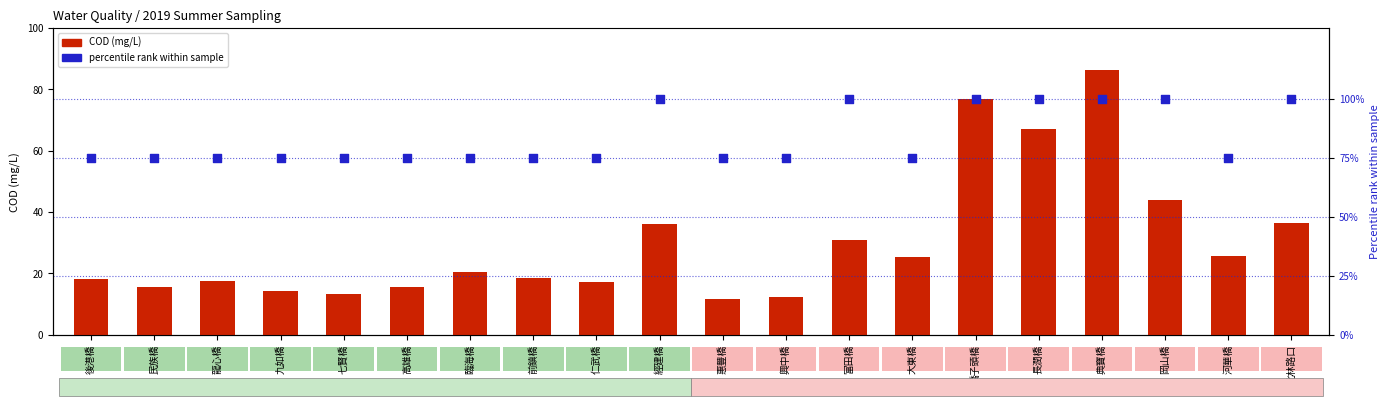

What is the total value across all series at 民族橋?

90.7